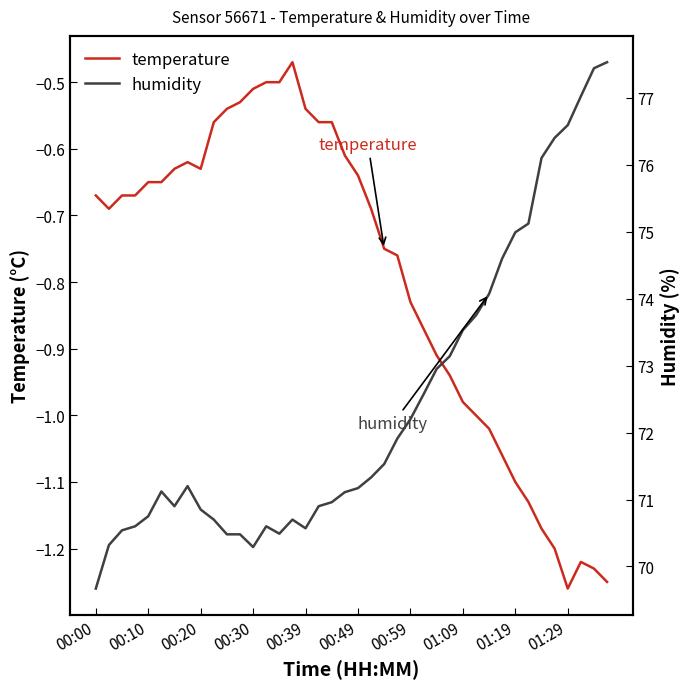

What is the sum of all temperature values?

-31.8